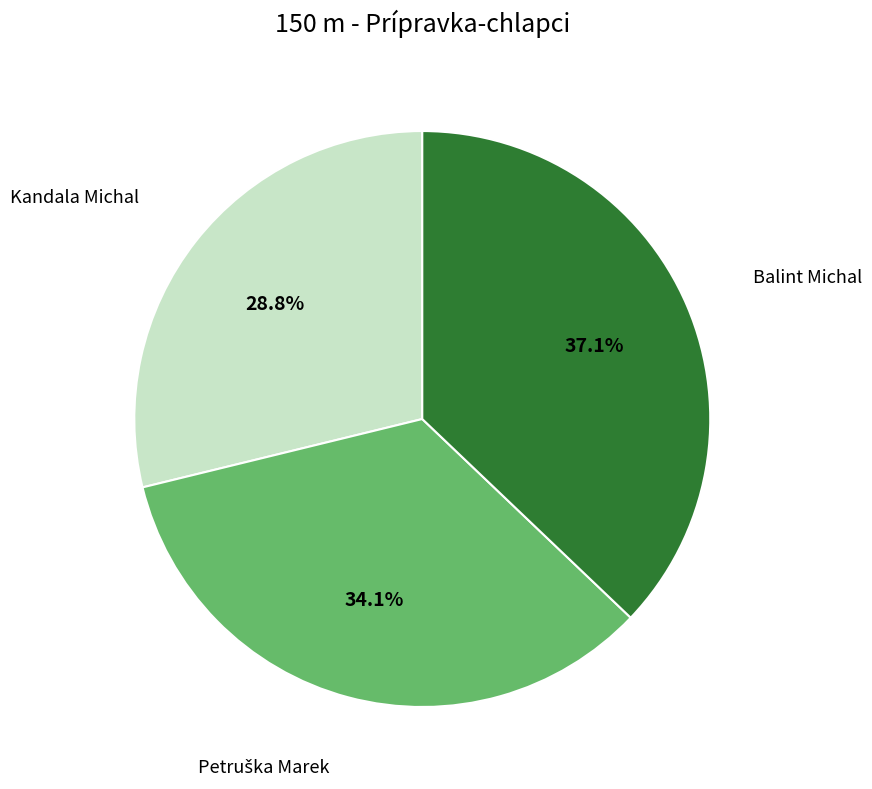

Is there a majority slice in this chart?

No